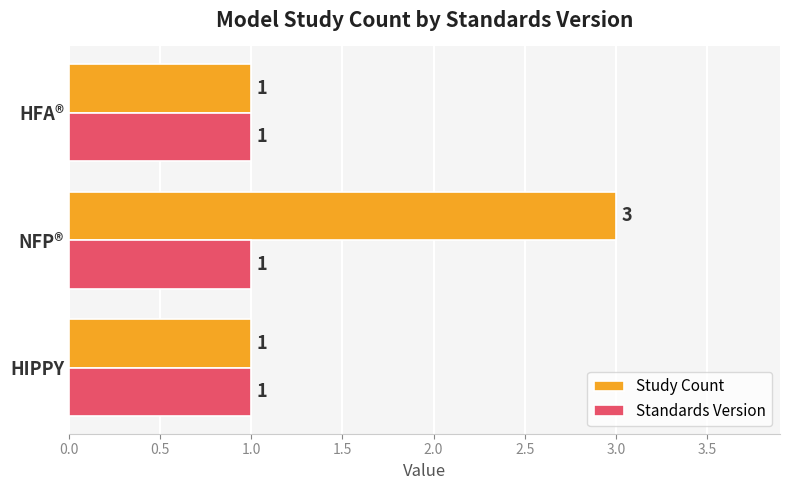

What is the sum of all Standards Version values?

3